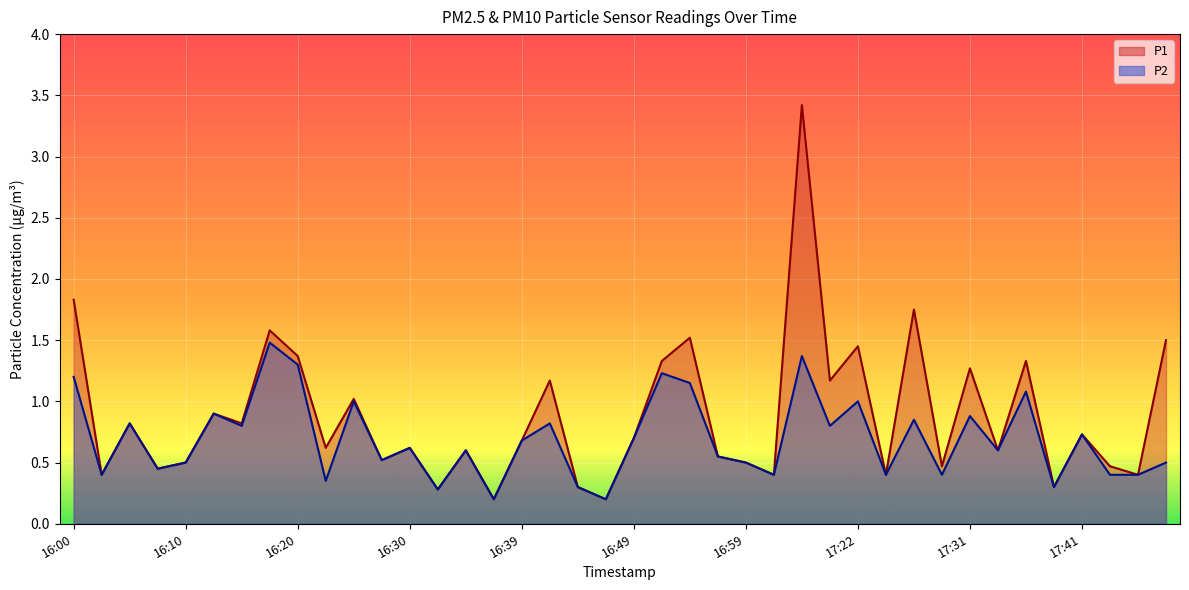

Which category has the highest value in the P2 series?

16:17